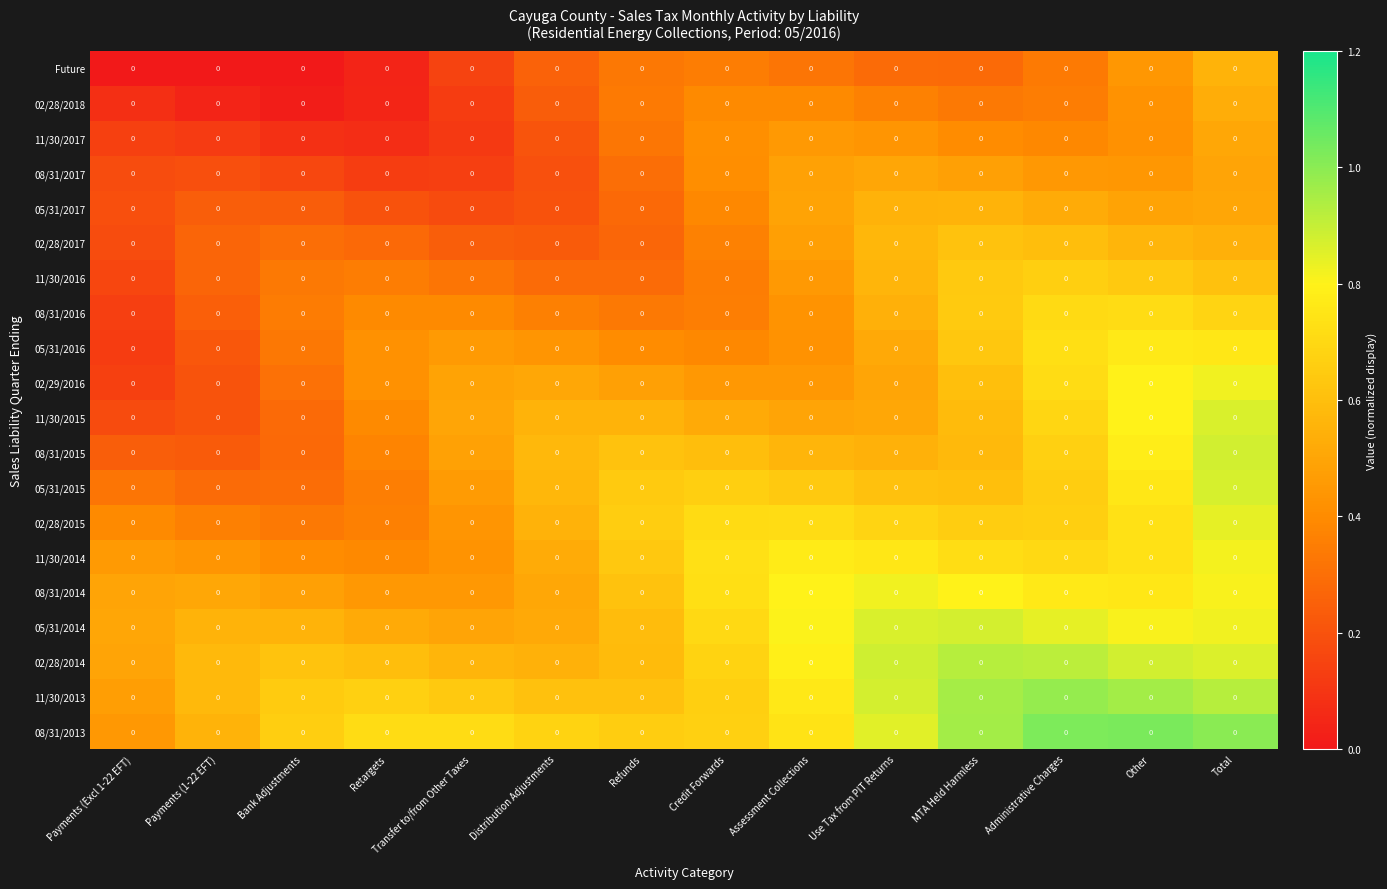

Between Distribution Adjustments and Other, which is larger?

Other